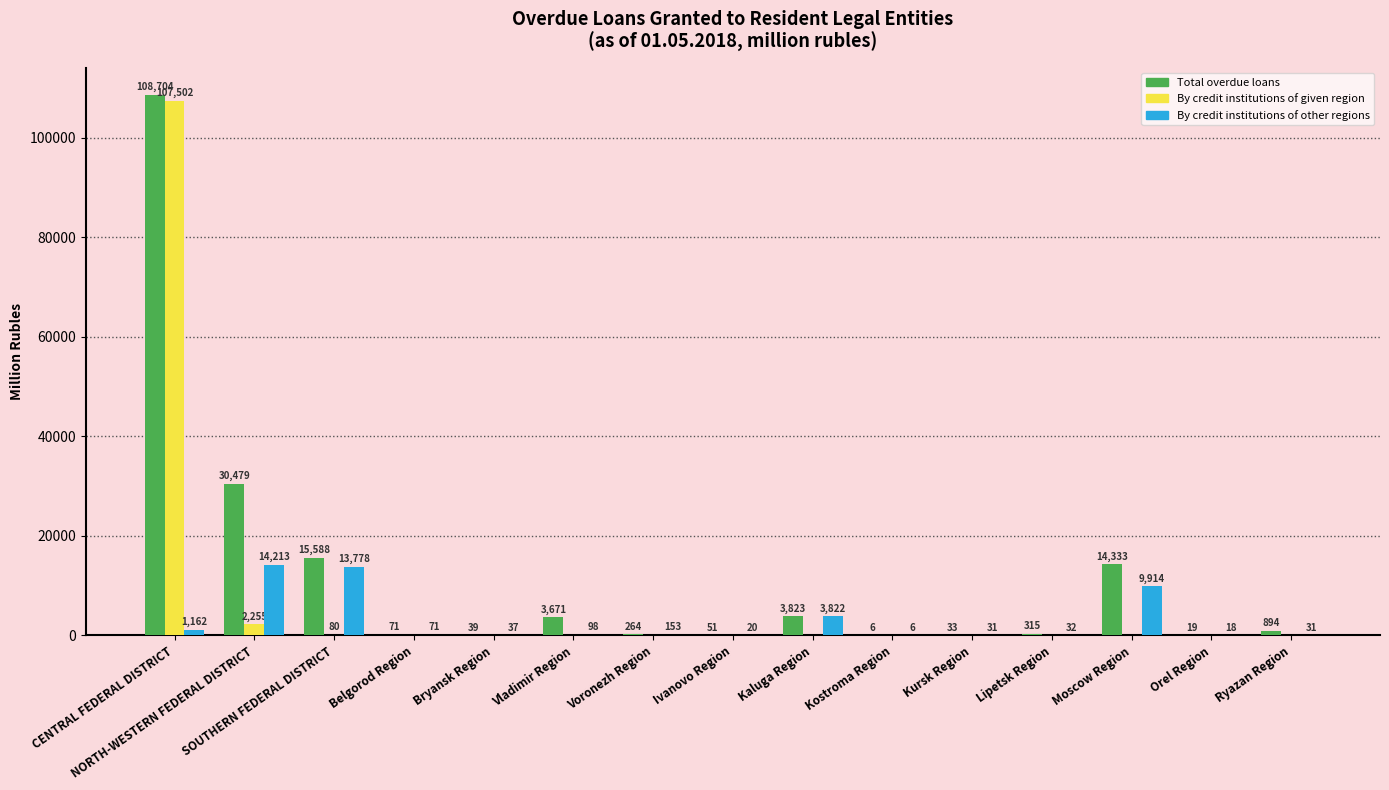

At which label is Total overdue loans closest to 54355?

NORTH-WESTERN FEDERAL DISTRICT